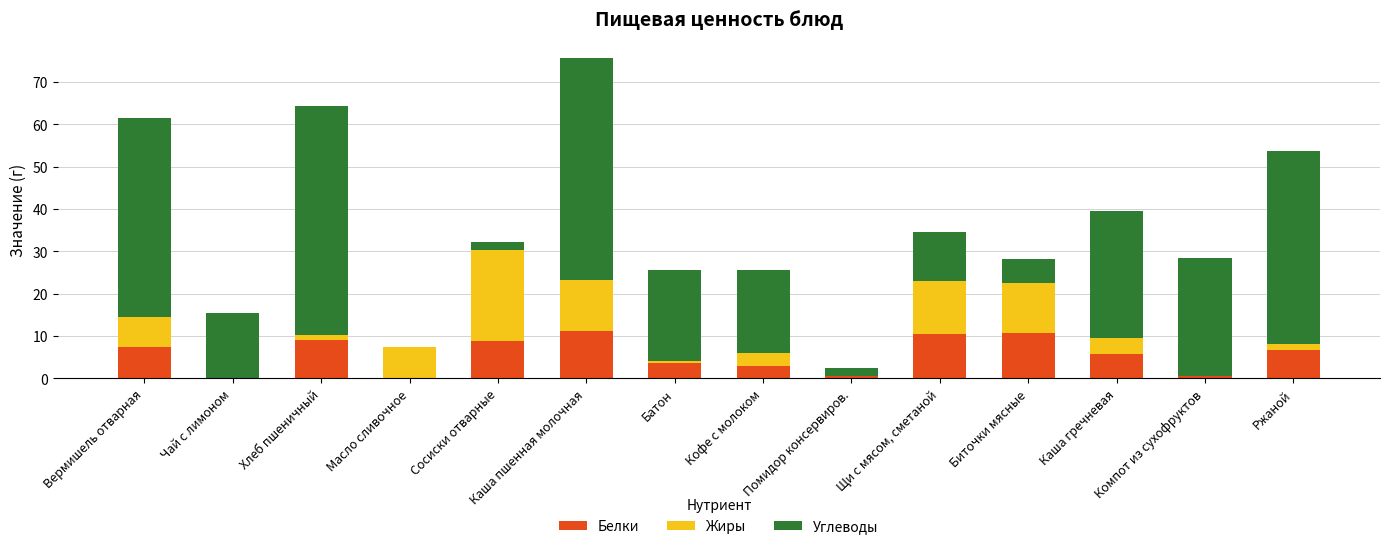

True or false: Белки has a value of 8.6 at Каша гречневая.

False